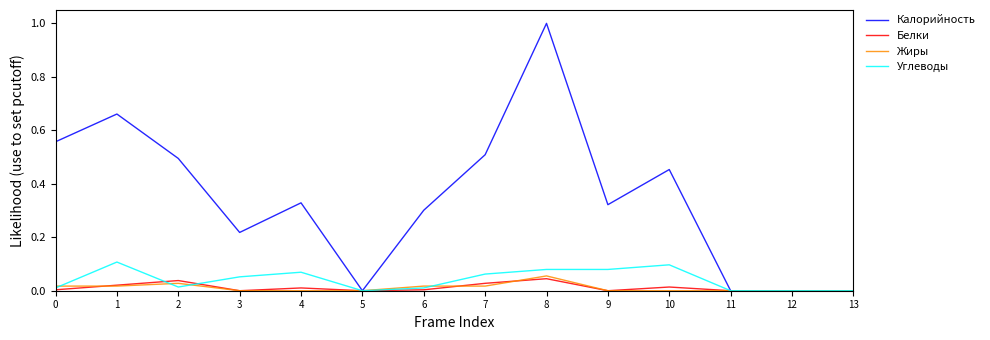

Which series has the widest spread of values?

Калорийность